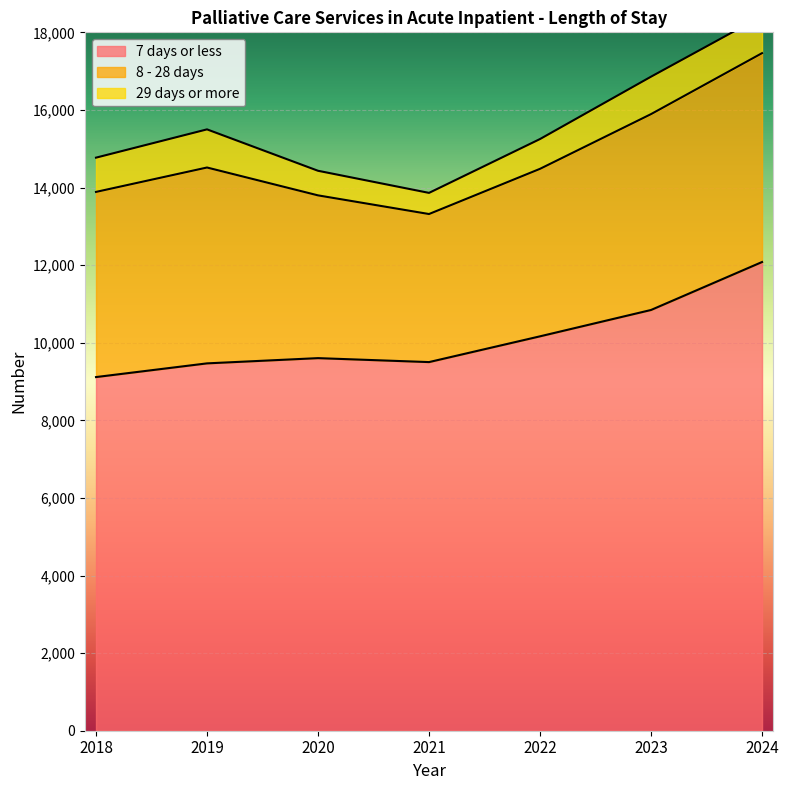

What is the minimum value shown in the chart?

545